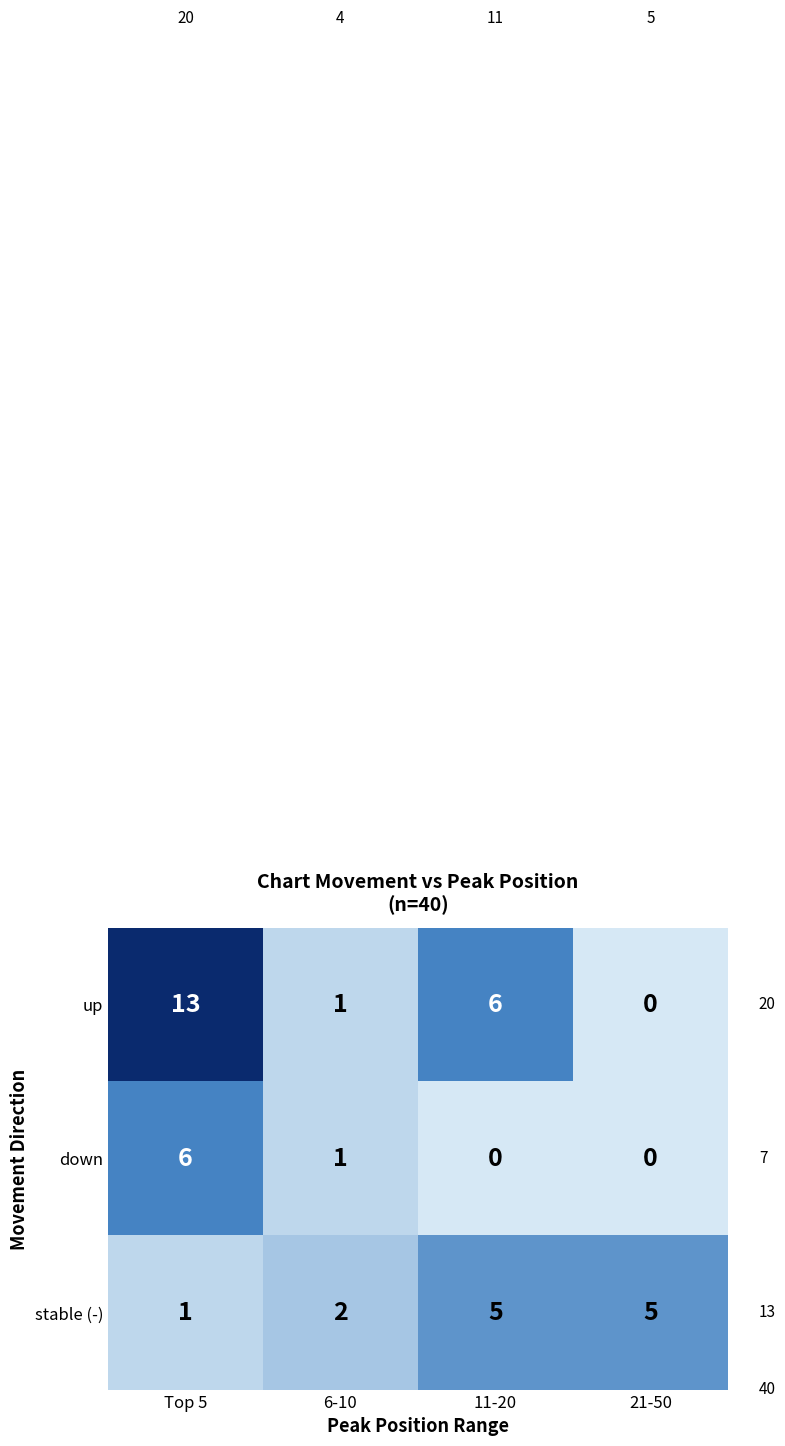

What is the difference between the maximum and minimum values in the up series?

13